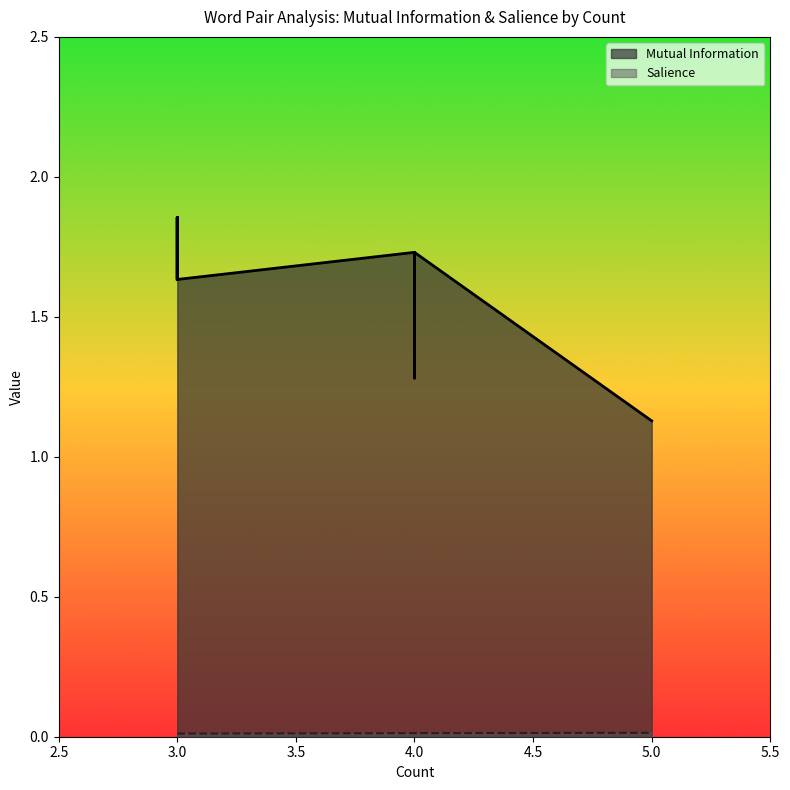

The Mutual Information series shows 0.7 at 5. True or false?

False